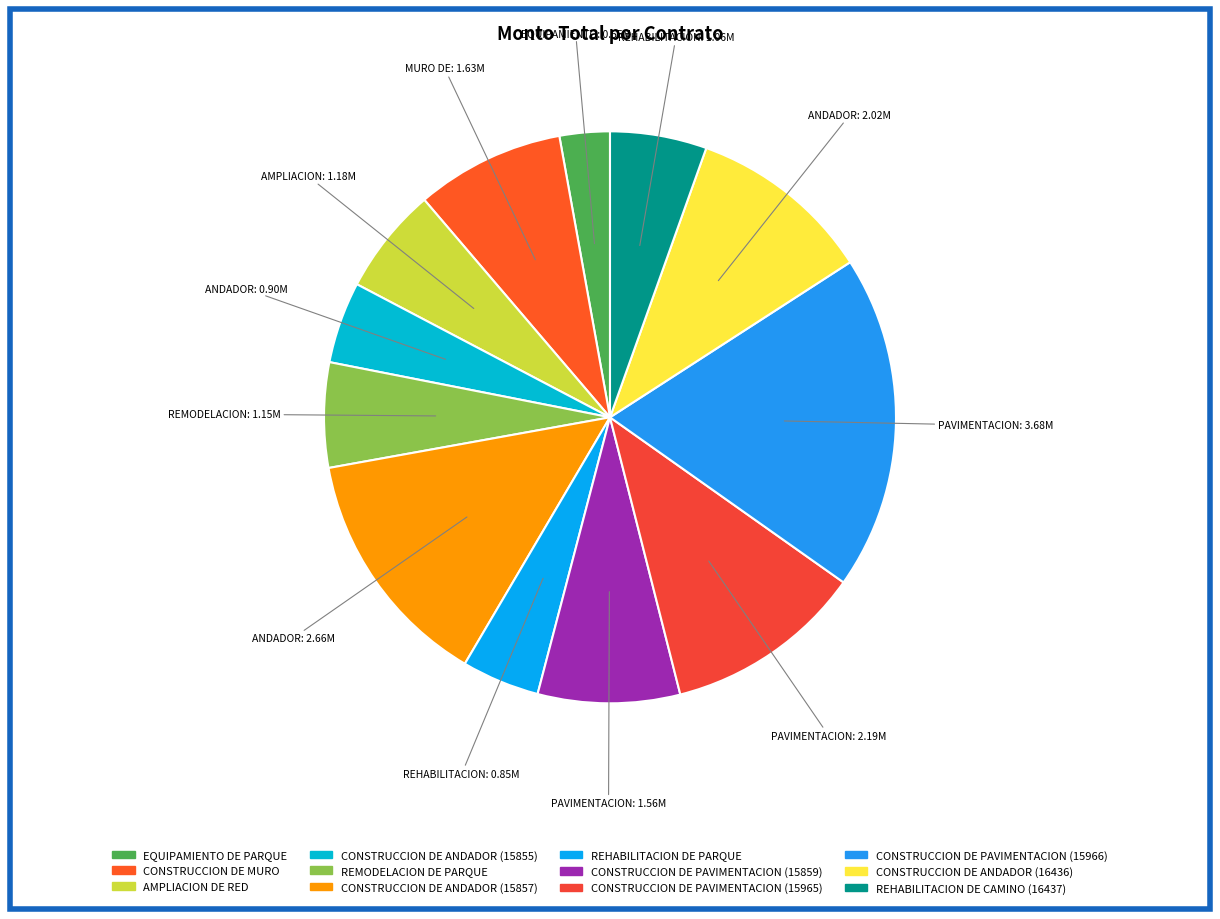

How many slices are in this pie chart?

12